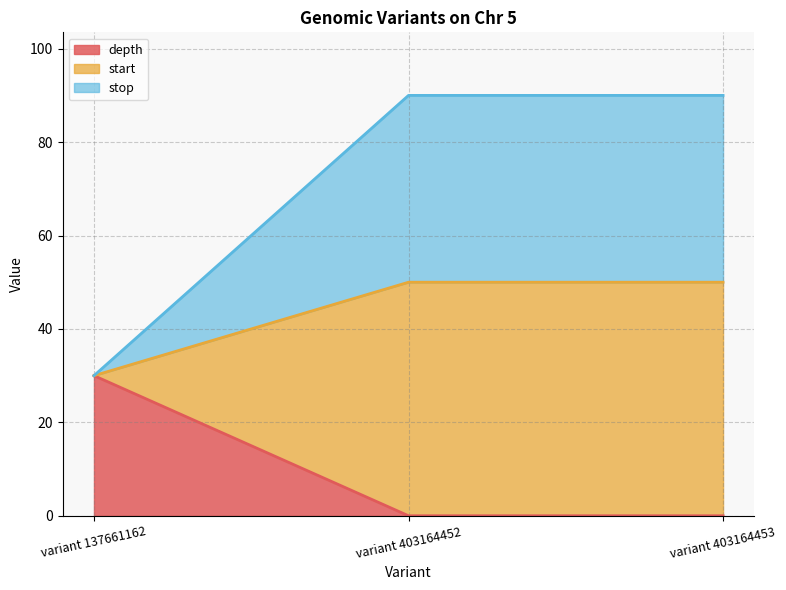

What is the total value across all series at variant 403164453?

90